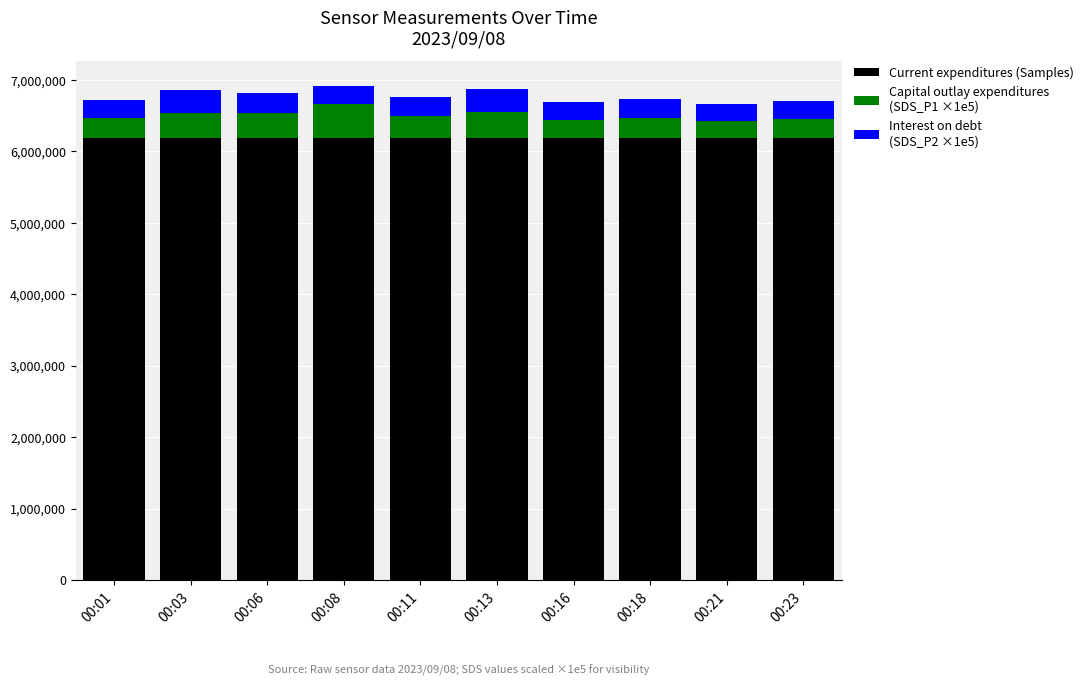

What is the total value across all series at 00:01?

6724613